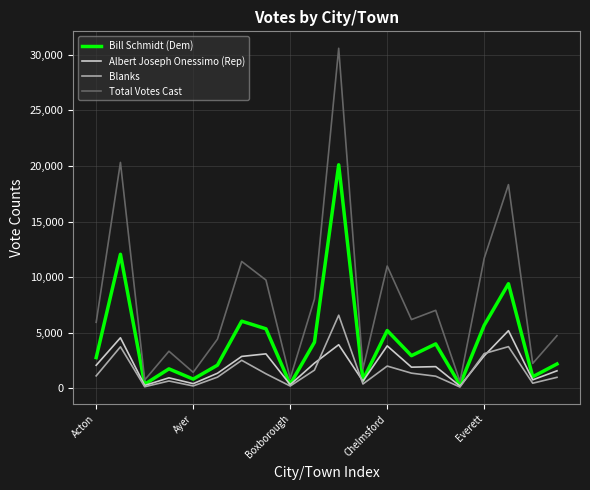

In Total Votes Cast, how many points are lower than both neighbors (excluding endpoints)?

7